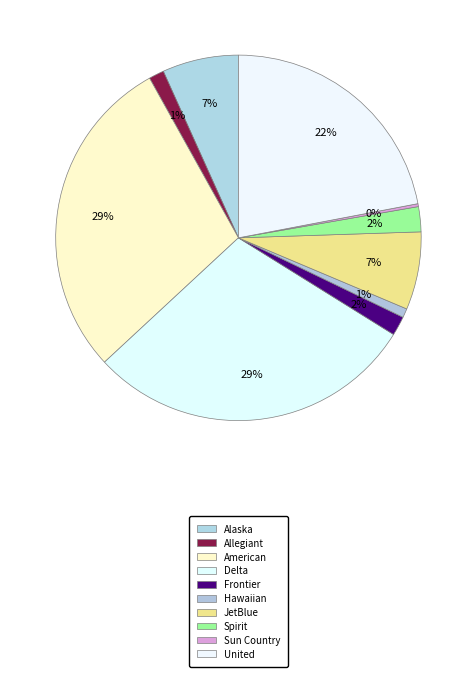

Is Frontier the majority of the pie?

No